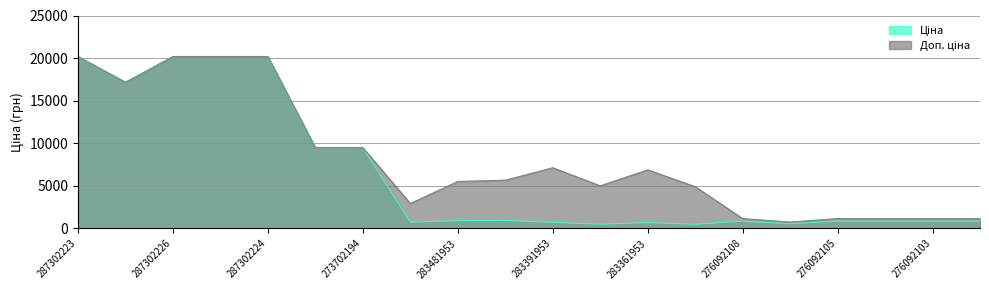

What is the total value across all series at 276092108?

2020.4